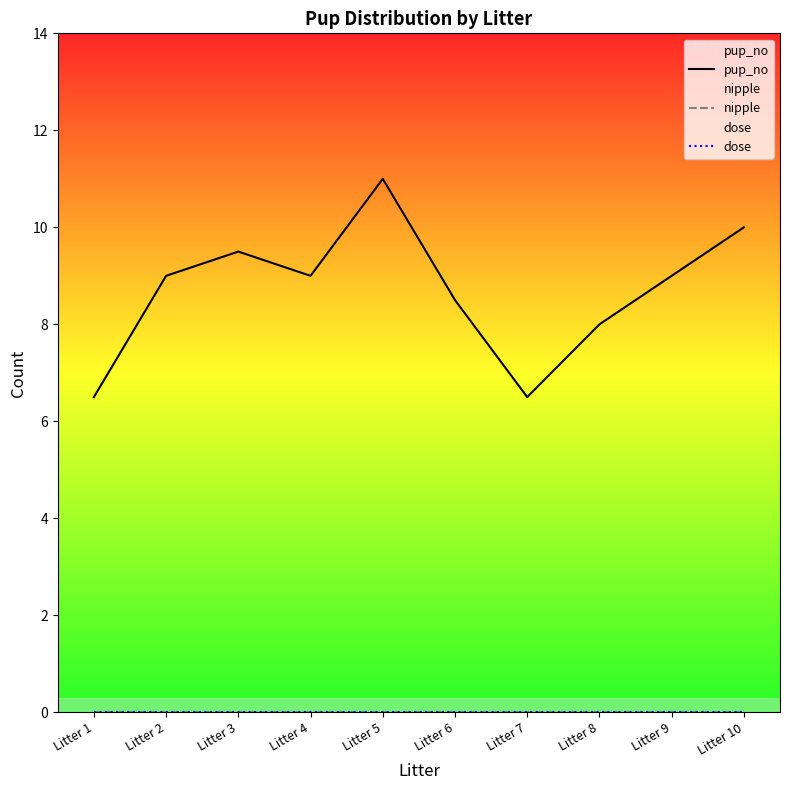

Rank the series at Litter 7 from lowest to highest value.

nipple, dose, pup_no